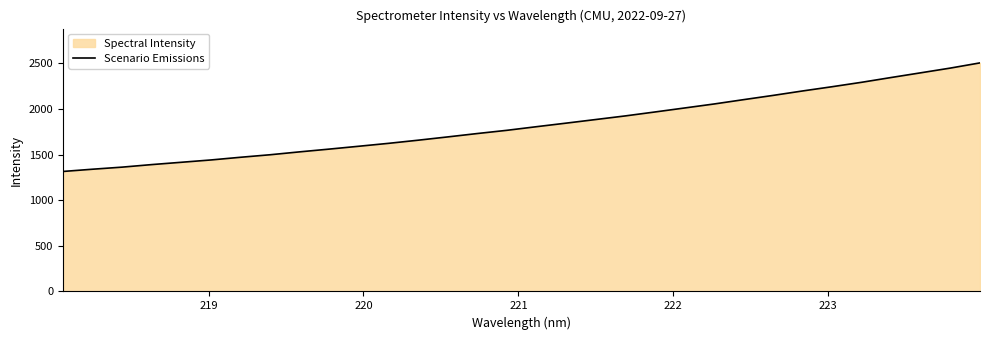

How many lines are shown in the chart?

1